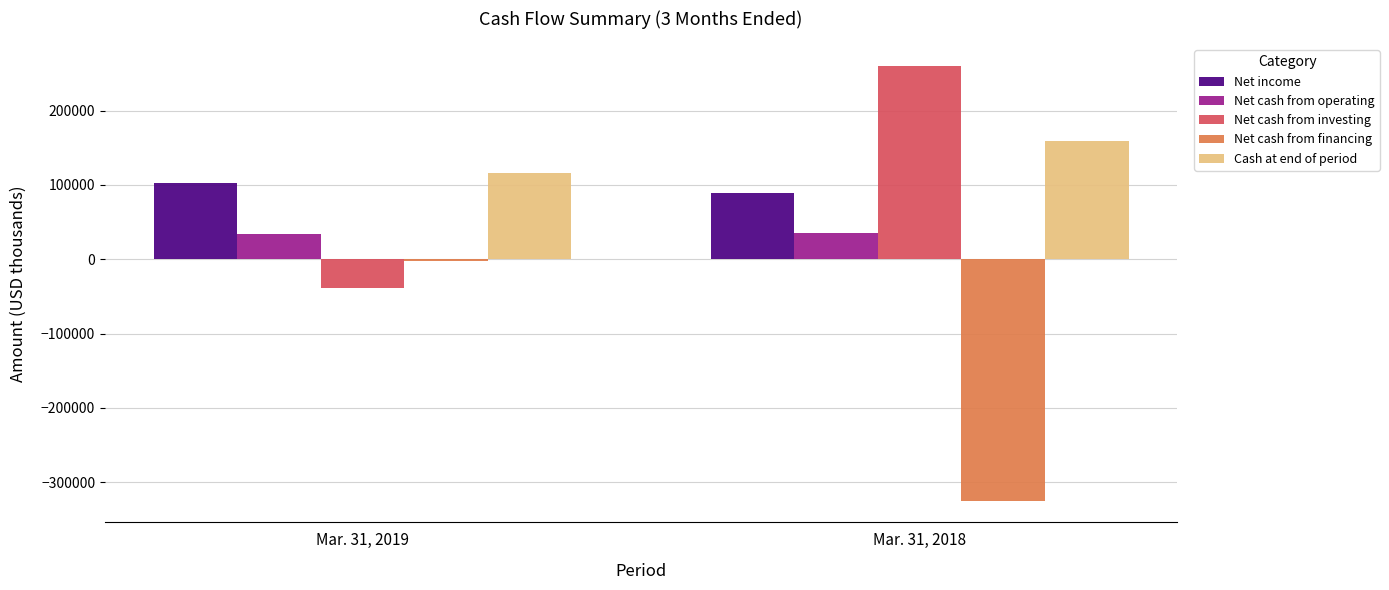

What is the highest value of the Net cash from investing series?

260312